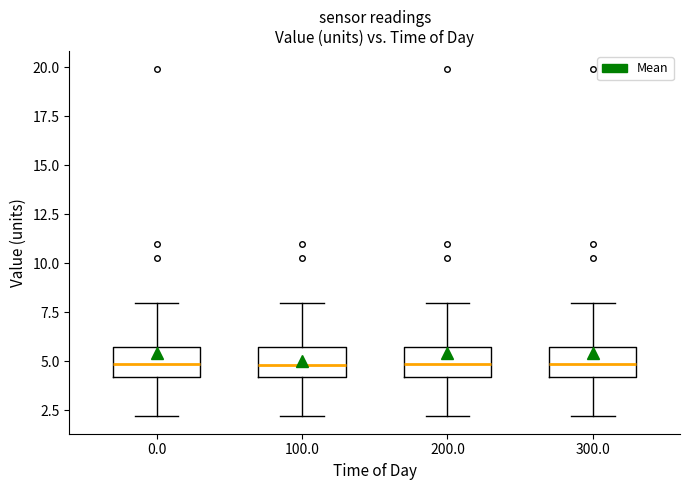

Reading left to right, transcribe this box plot: for each box, give where its median line is, the range the box spans, and where its two whiskers end, as read against the y-axis. The values are not printed on the chart, so give them approximately, as read against the axis.

0.0: median 5.0, box 4.0 to 5.5, whiskers 2.0 to 8.0
100.0: median 5.0, box 4.0 to 5.5, whiskers 2.0 to 8.0
200.0: median 5.0, box 4.0 to 5.5, whiskers 2.0 to 8.0
300.0: median 5.0, box 4.0 to 5.5, whiskers 2.0 to 8.0